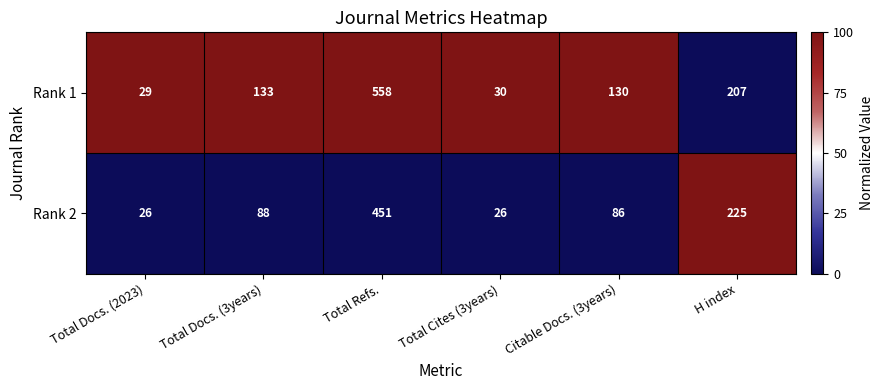

What is the lowest value of the Rank 1 series?

29